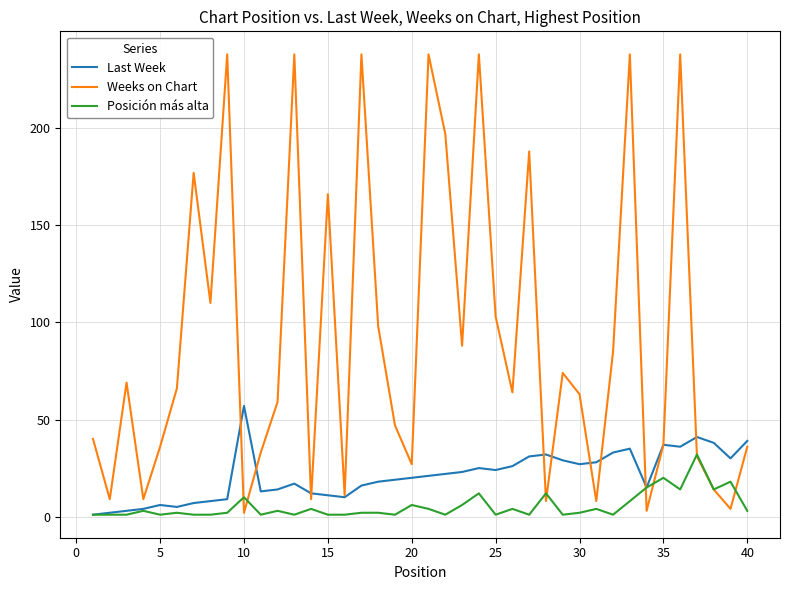

Which series has the widest spread of values?

Weeks on Chart